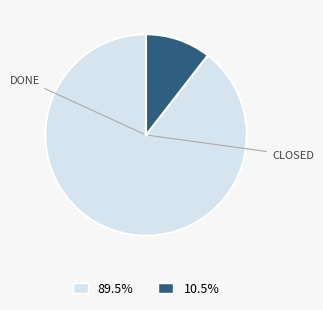

Is there any slice that represents more than half of the pie?

Yes